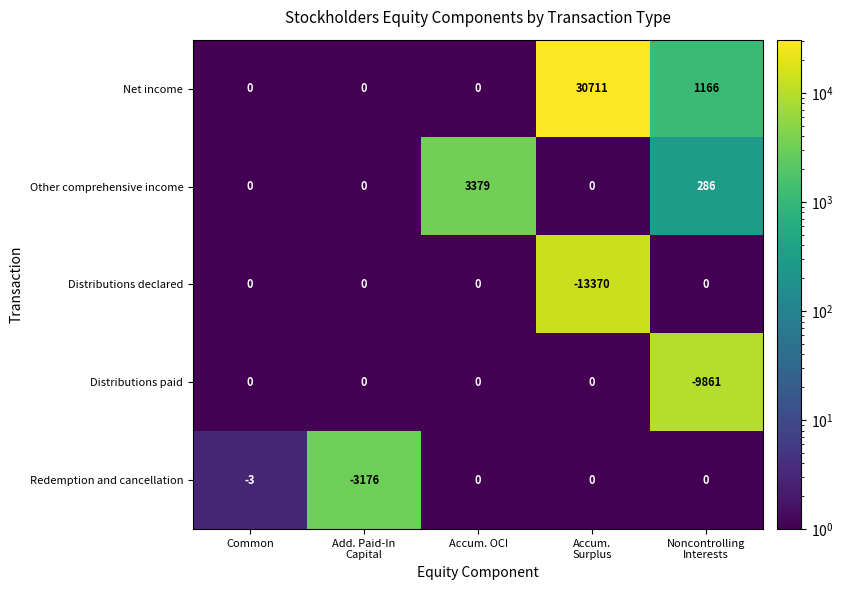

Which series has the largest range (max minus min)?

Net income